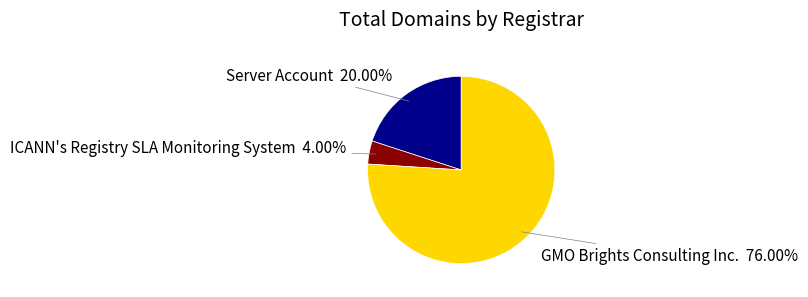

What portion of the pie excludes ICANN's Registry SLA Monitoring System?

96.0%